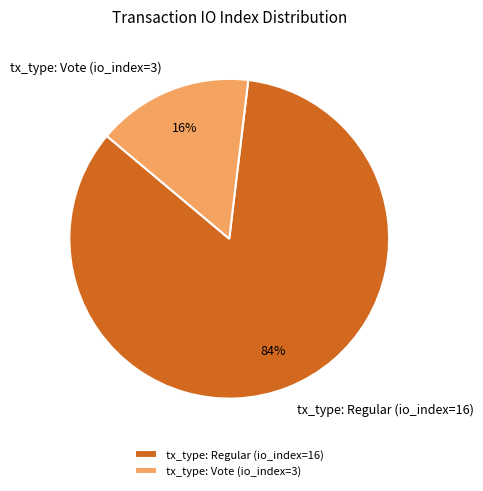

Rank the categories by value from lowest to highest.

tx_type: Vote (io_index=3), tx_type: Regular (io_index=16)